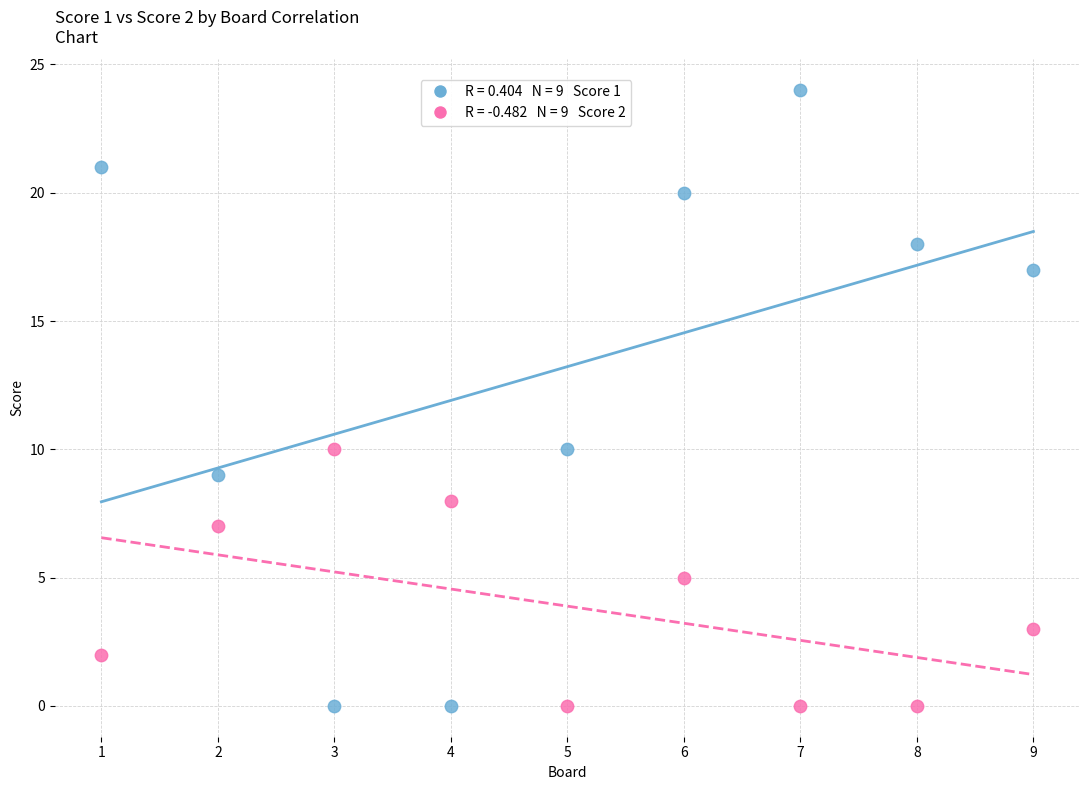

Across all data points, what is the range of X values (max minus min)?

8